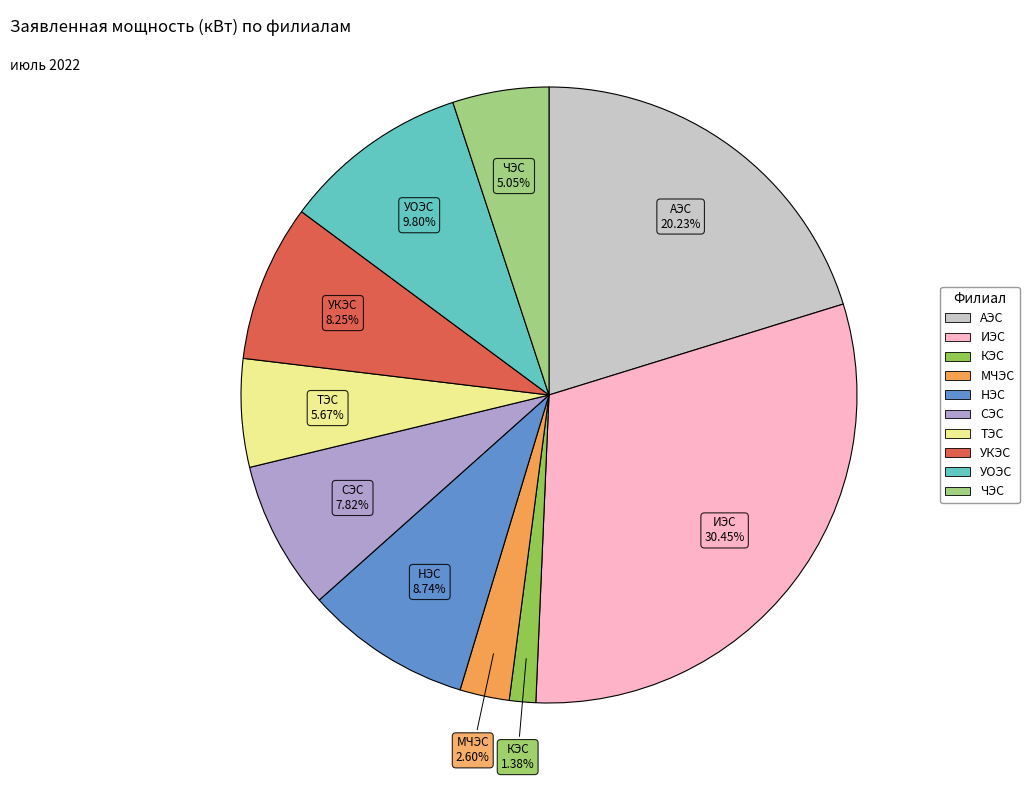

Do СЭС and МЧЭС together represent more than half of the pie?

No